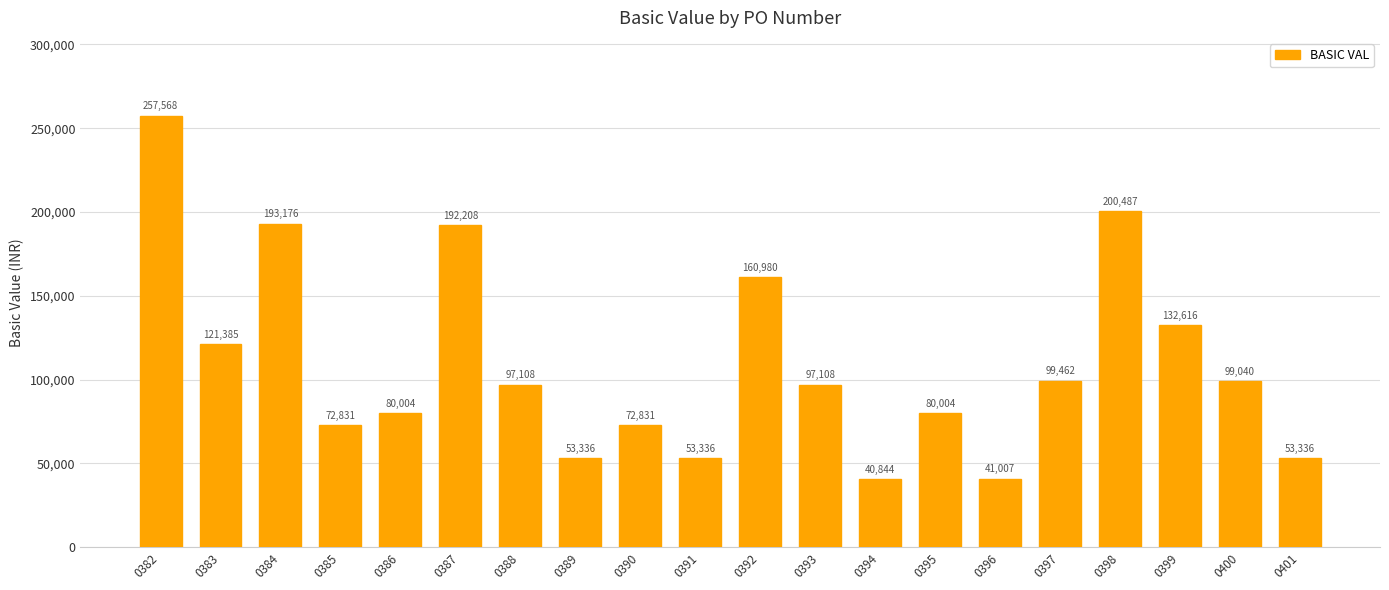

Are the bars grouped side by side (vs. stacked)?

No